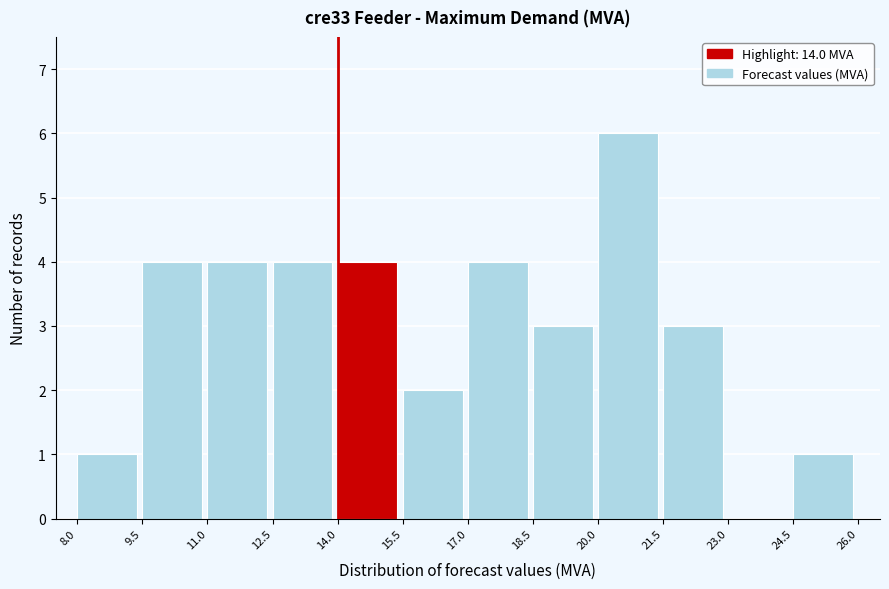

Reading left to right, transcribe this chart: for each bar, give the range it covers on the x-axis and its height. The values are not printed on the chart, so give them approximately, as read against the axis.

8.0 to 9.5: 1
9.5 to 11.0: 4
11.0 to 12.5: 4
12.5 to 14.0: 4
14.0 to 15.5: 4
15.5 to 17.0: 2
17.0 to 18.5: 4
18.5 to 20.0: 3
20.0 to 21.5: 6
21.5 to 23.0: 3
23.0 to 24.5: 0
24.5 to 26.0: 1